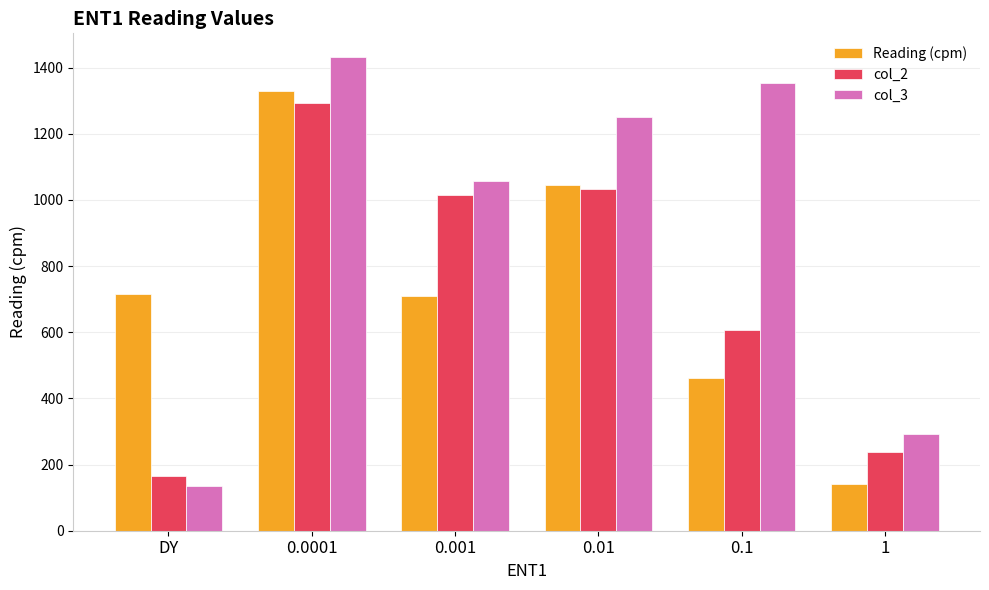

What is the minimum value for Reading (cpm)?

141